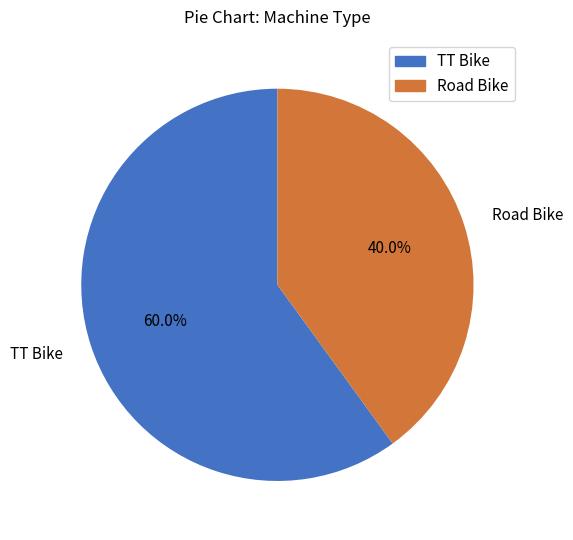

To the nearest percent, what portion does Road Bike represent?

40%